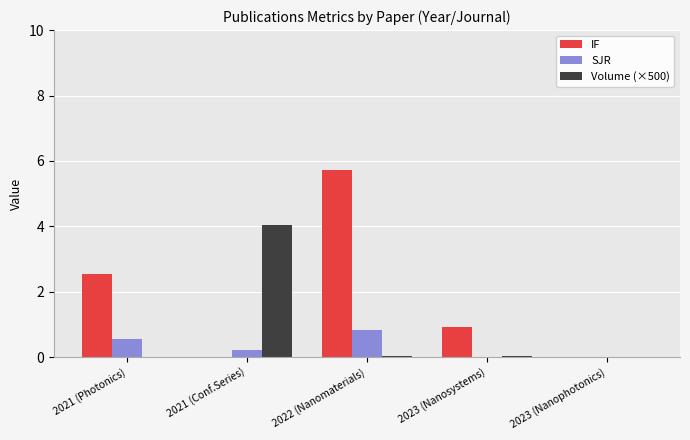

What is the difference between the SJR values at 2021 (Photonics) and 2023 (Nanosystems)?

0.6